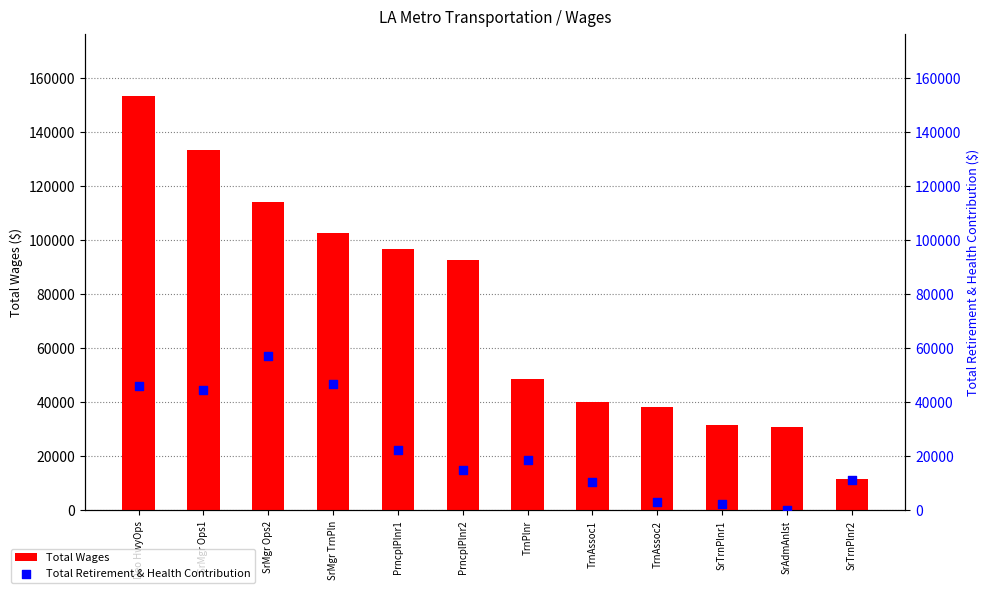

At how many categories does at least one series exceed 102648?

4